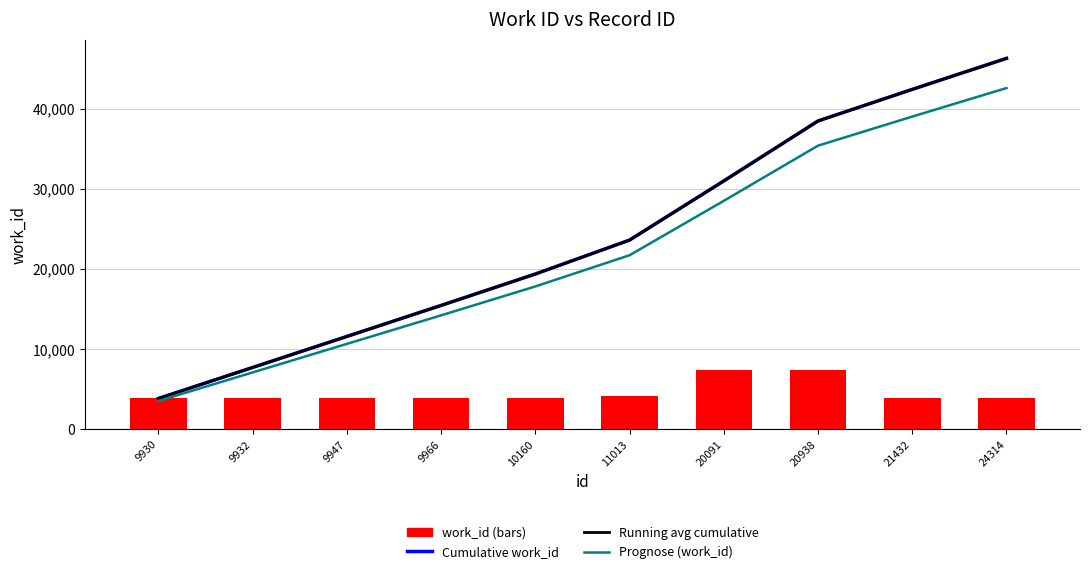

Rank the categories by Running avg cumulative value from lowest to highest.

9930, 9932, 9947, 9966, 10160, 11013, 20091, 20938, 21432, 24314